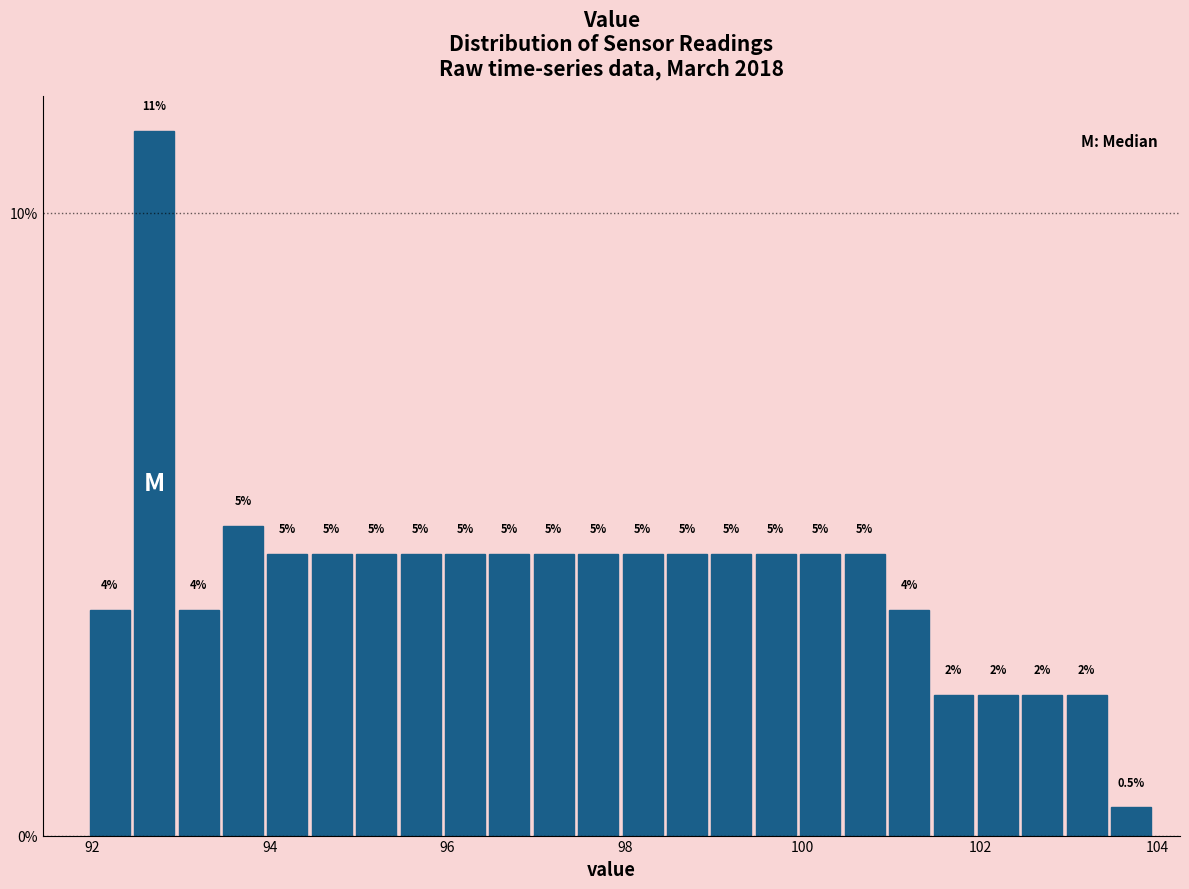

Read against the x-axis, roughly where is the centre of the tallest bar?

92.8